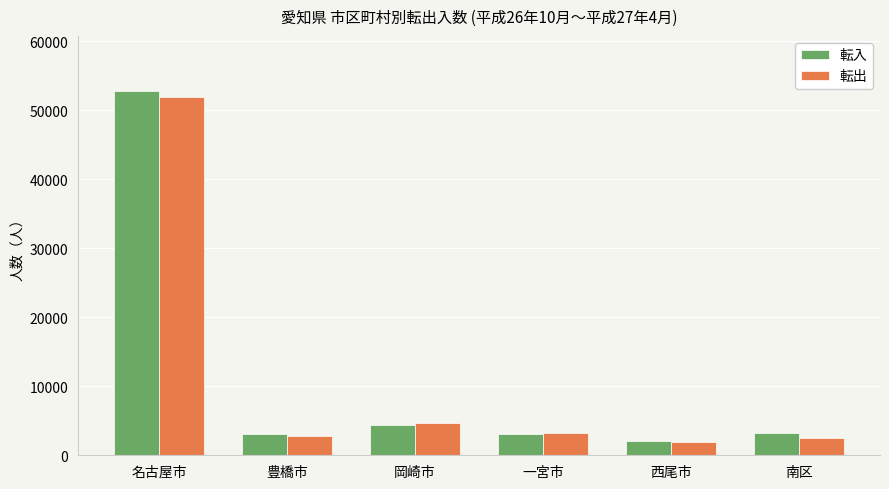

Is it true that 転出 equals 4396 at 南区?

False